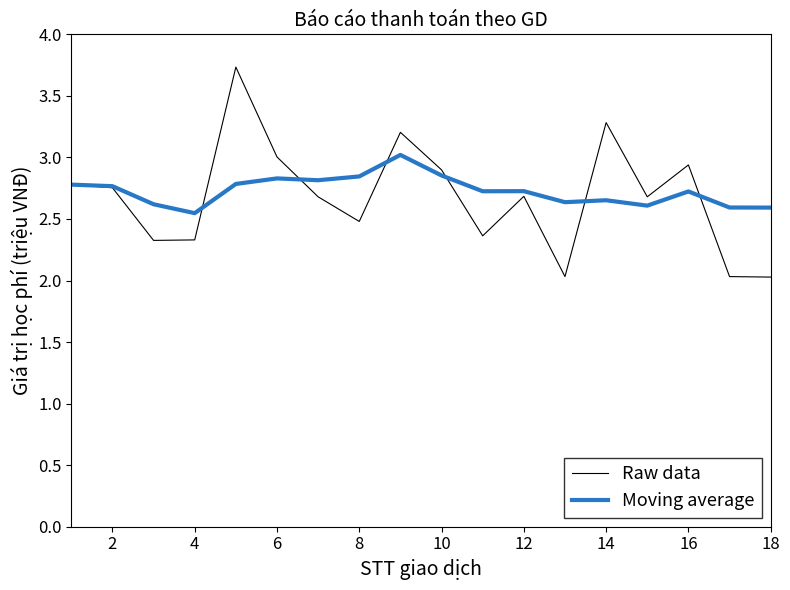

What are all the series names shown in the legend?

Raw data, Moving average